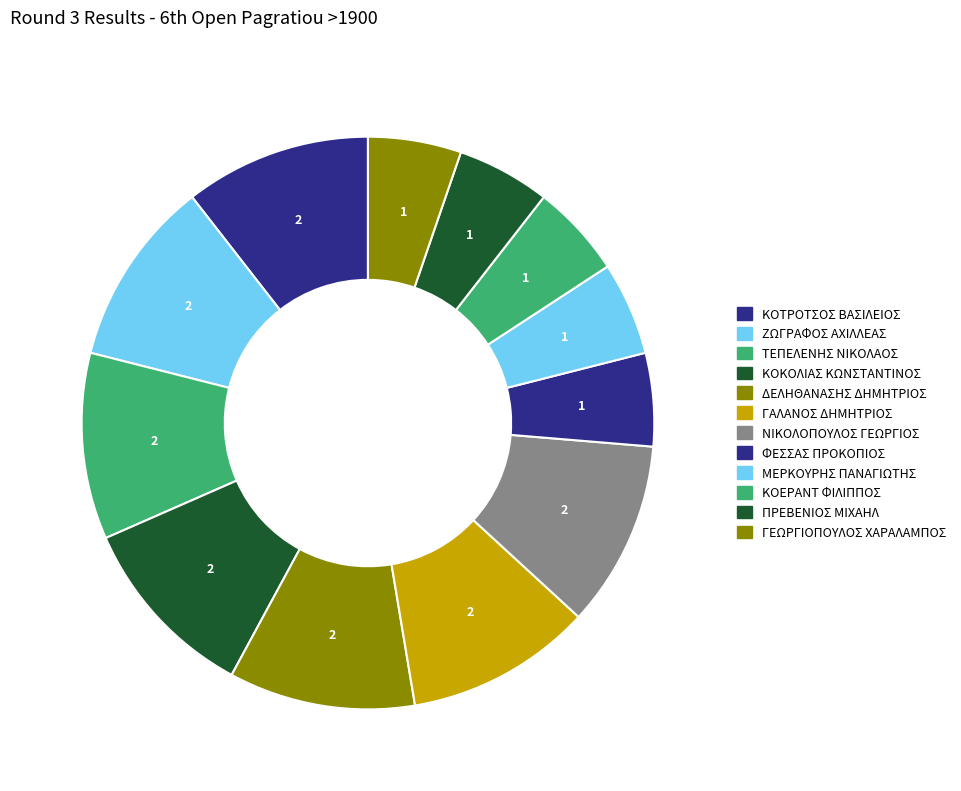

Which slice is the largest?

ΚΟΤΡΟΤΣΟΣ ΒΑΣΙΛΕΙΟΣ